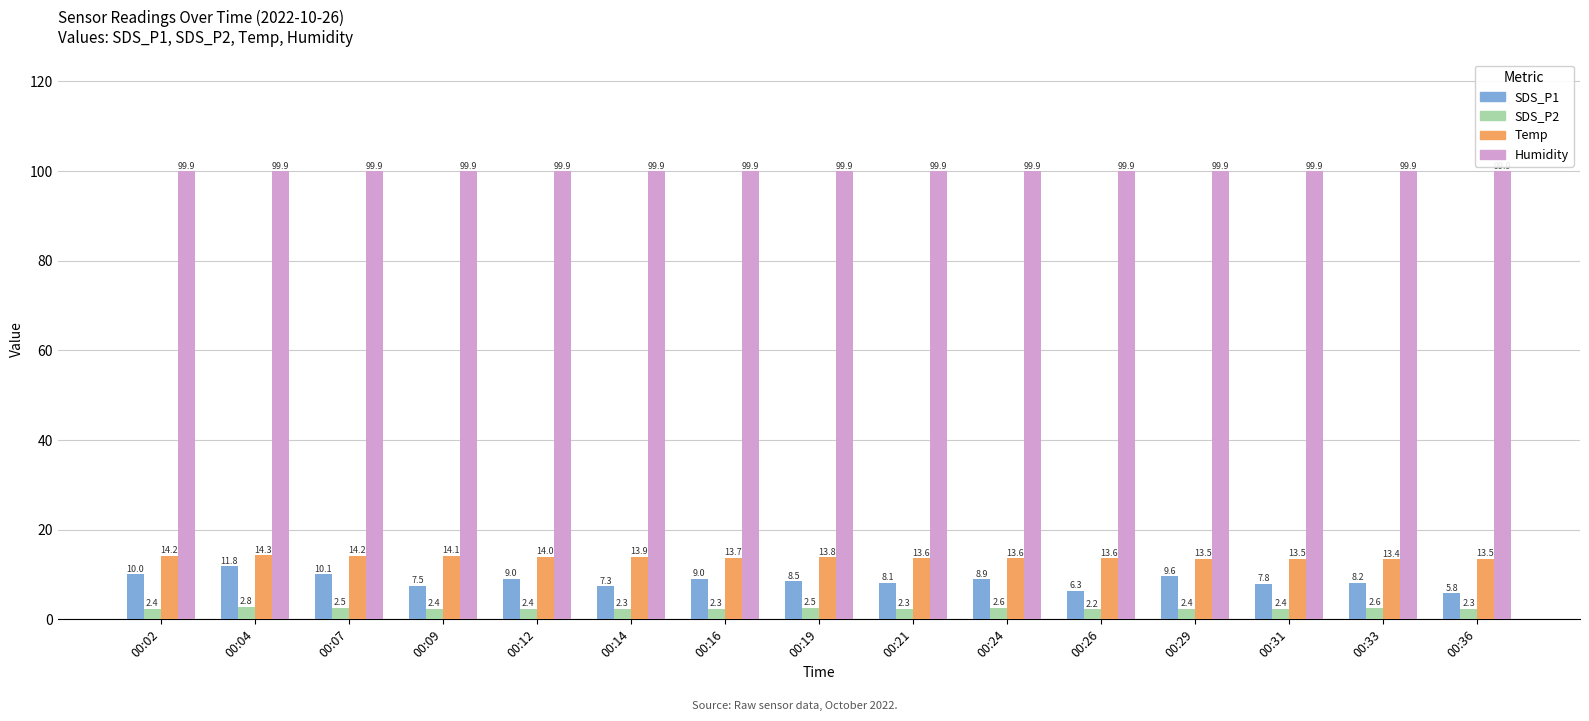

What is the value of the SDS_P2 bar at the 9th from the left?

2.3